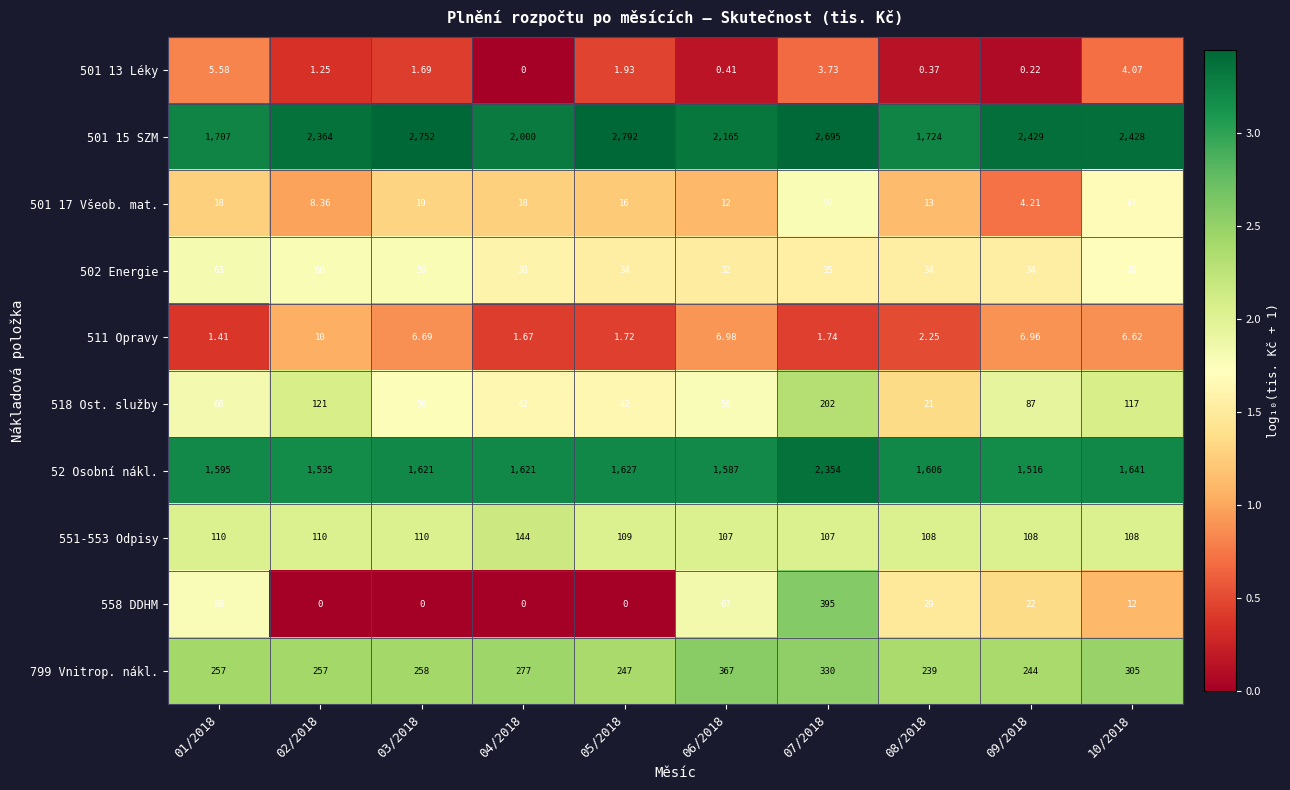

What is the maximum value shown in the chart?

2792.0